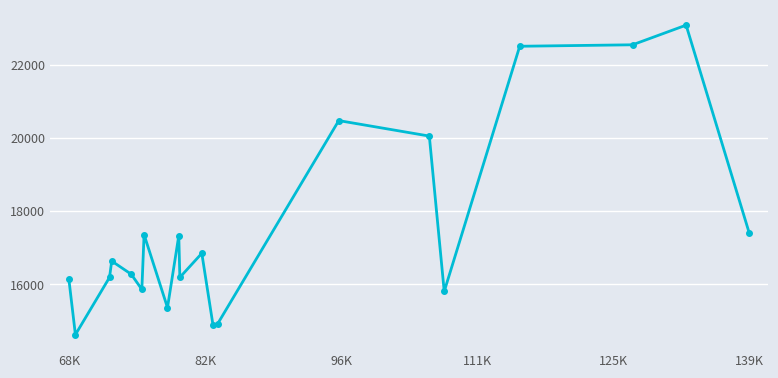

What is the difference between the maximum and minimum values?

8457